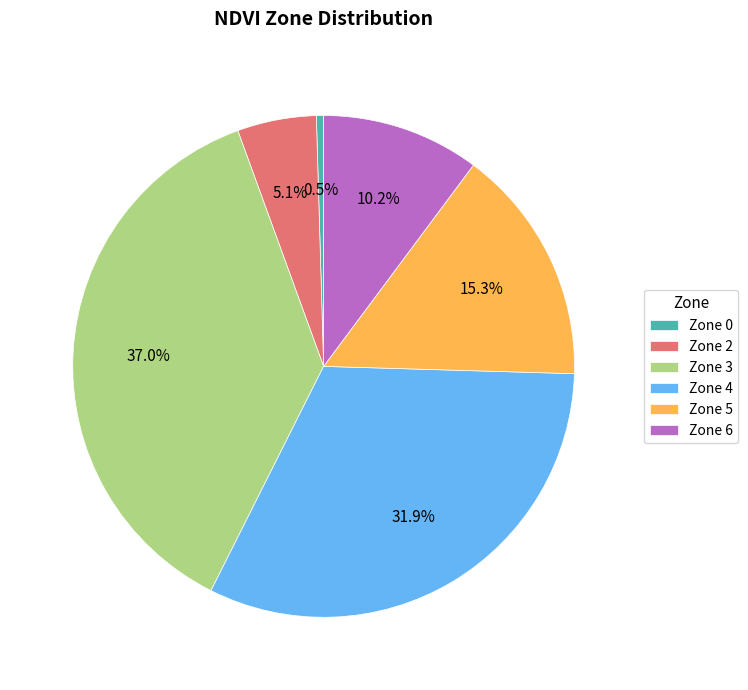

To the nearest percent, what percentage of the pie is Zone 6?

10%